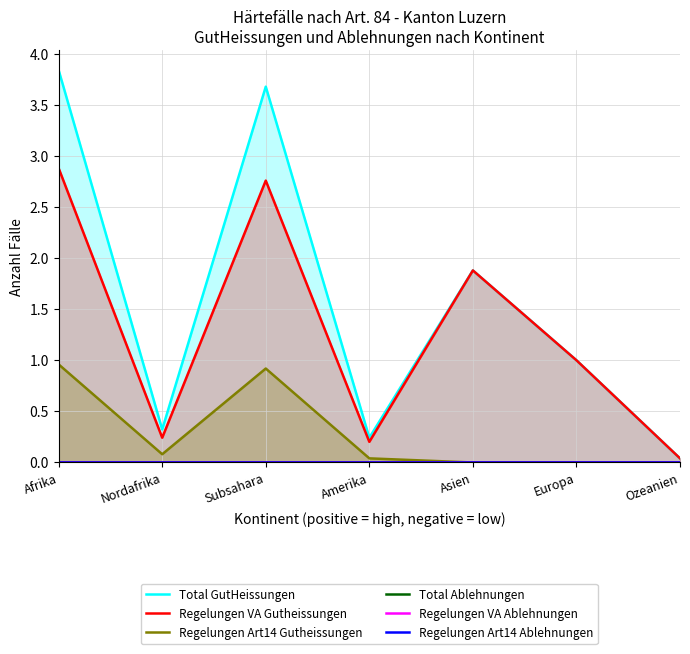

Does the chart have visible grid lines?

Yes